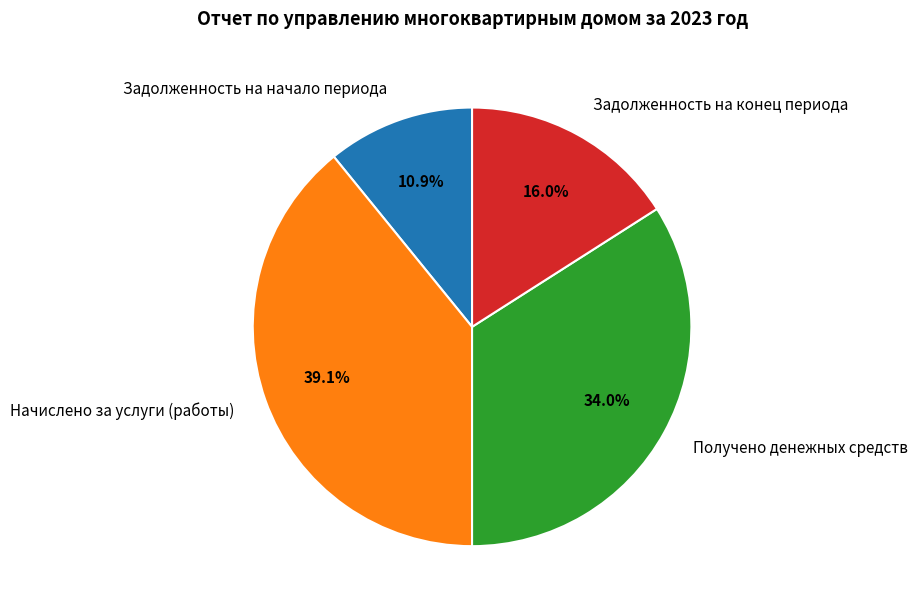

Rank the categories by value from lowest to highest.

Задолженность на начало периода, Задолженность на конец периода, Получено денежных средств, Начислено за услуги (работы)